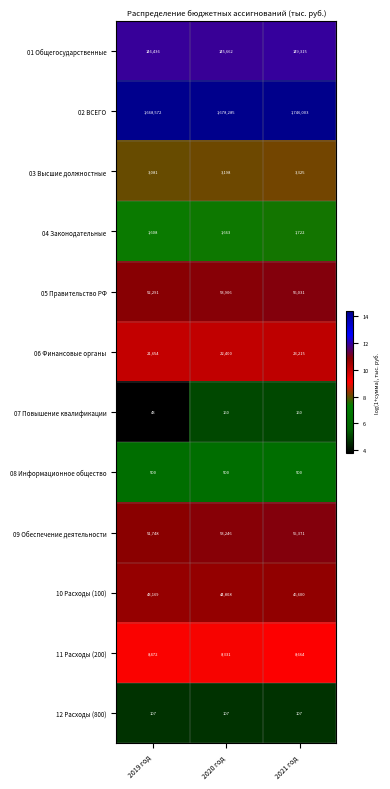

At which category is the sum across all series the highest?

2021 год